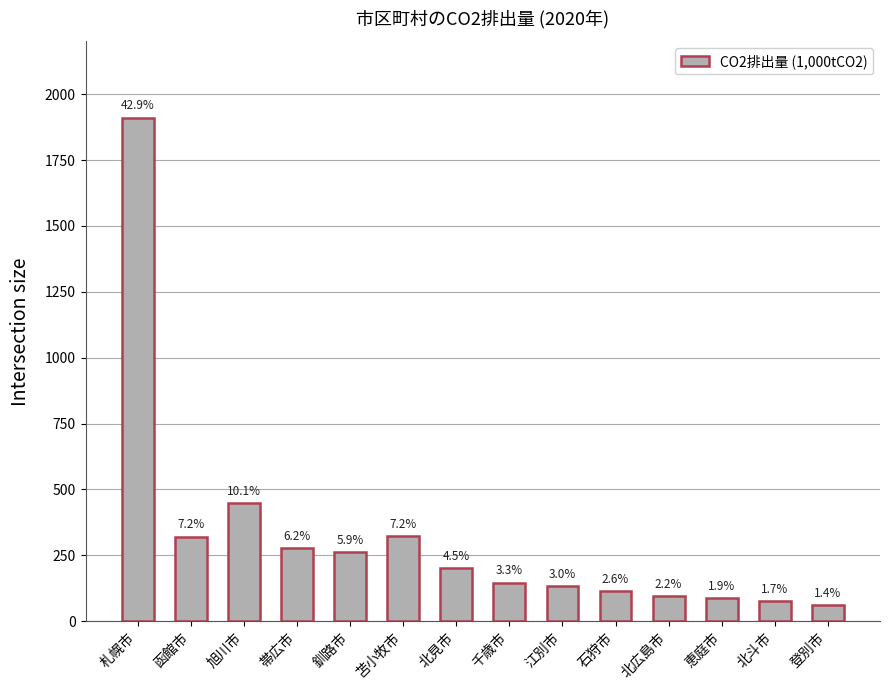

How many bars are there in total?

14